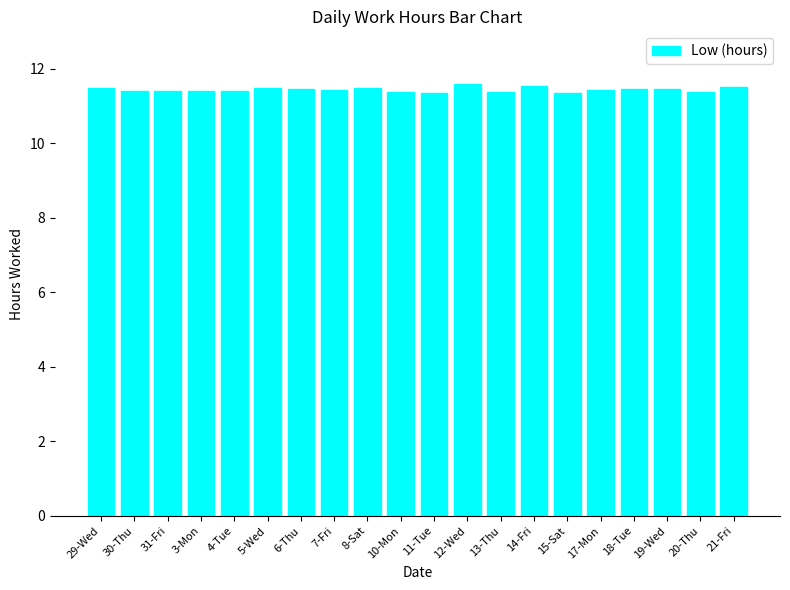

What value does the data have at 15-Sat?

11.3